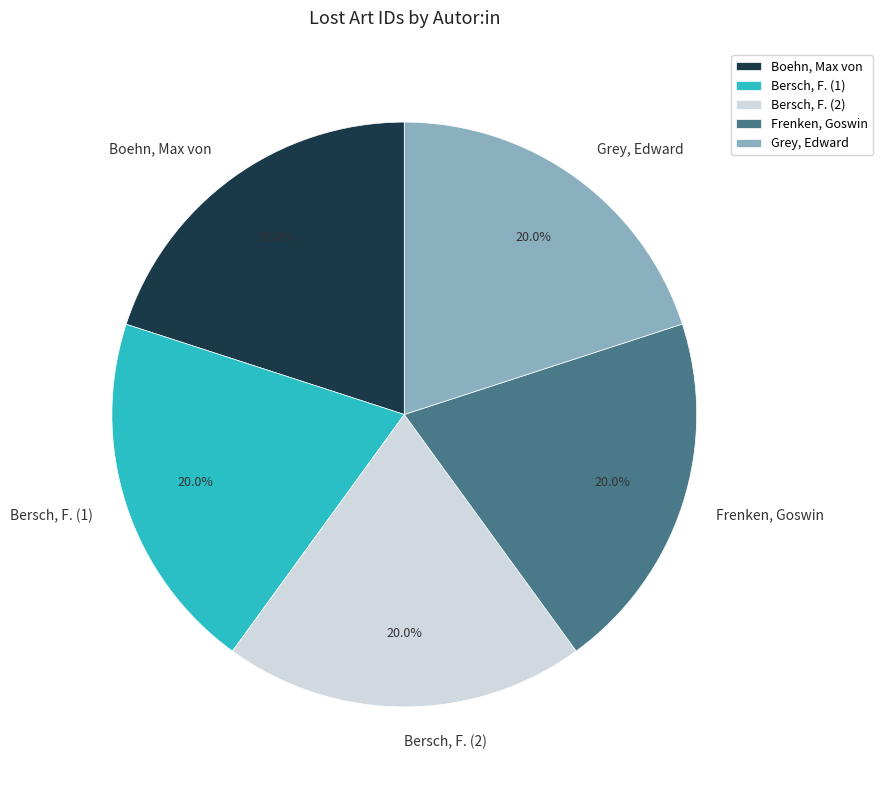

How many segments does this pie chart have?

5